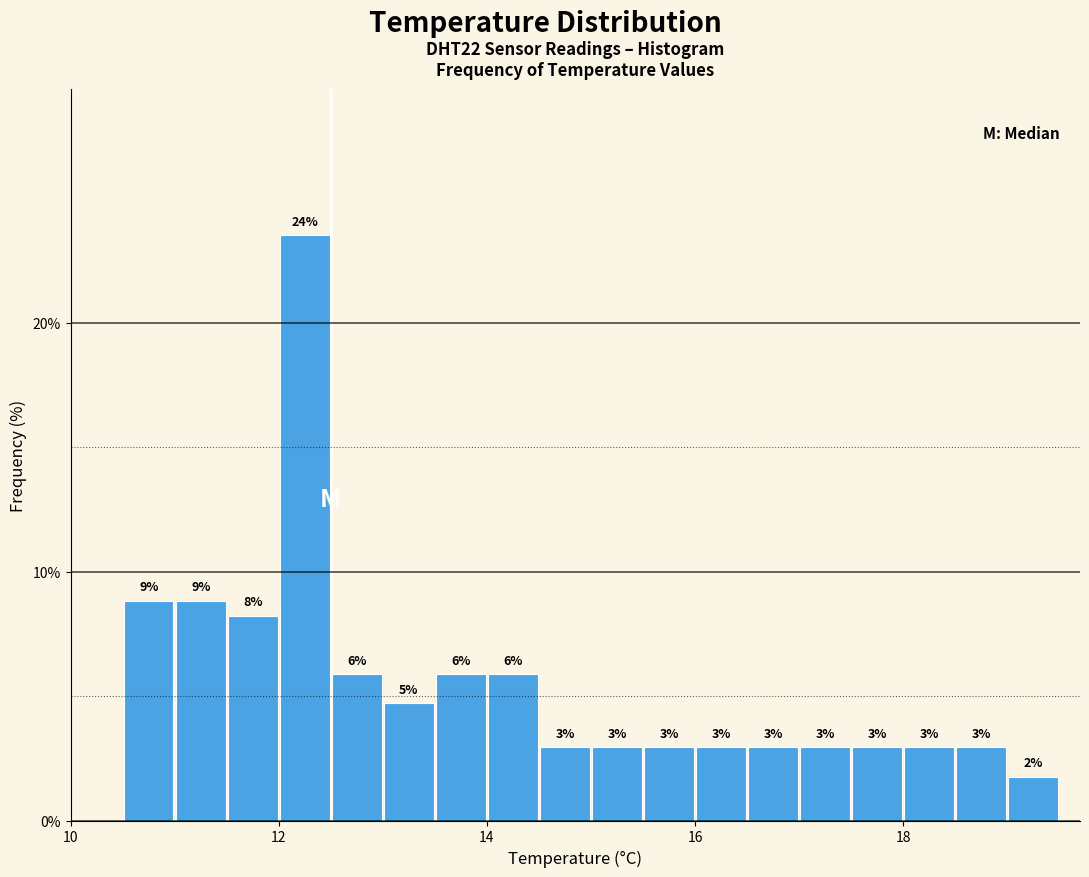

Read against the x-axis, roughly where is the centre of the tallest bar?

12.2